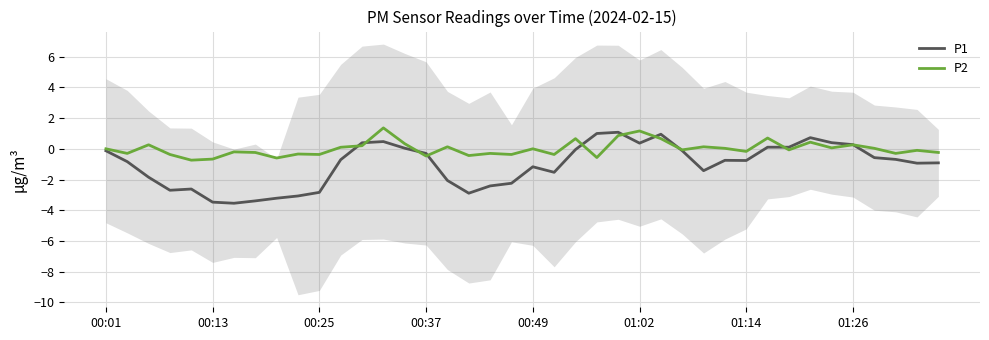

How many positive values does the P1 series have?

12